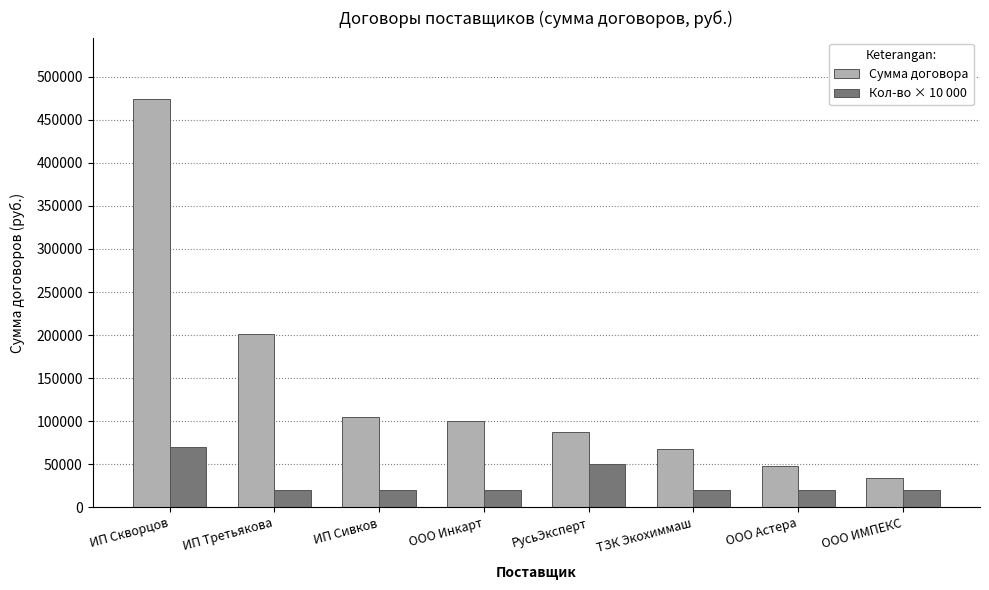

What is the label of the 3rd bar from the right?

ТЗК Экохиммаш